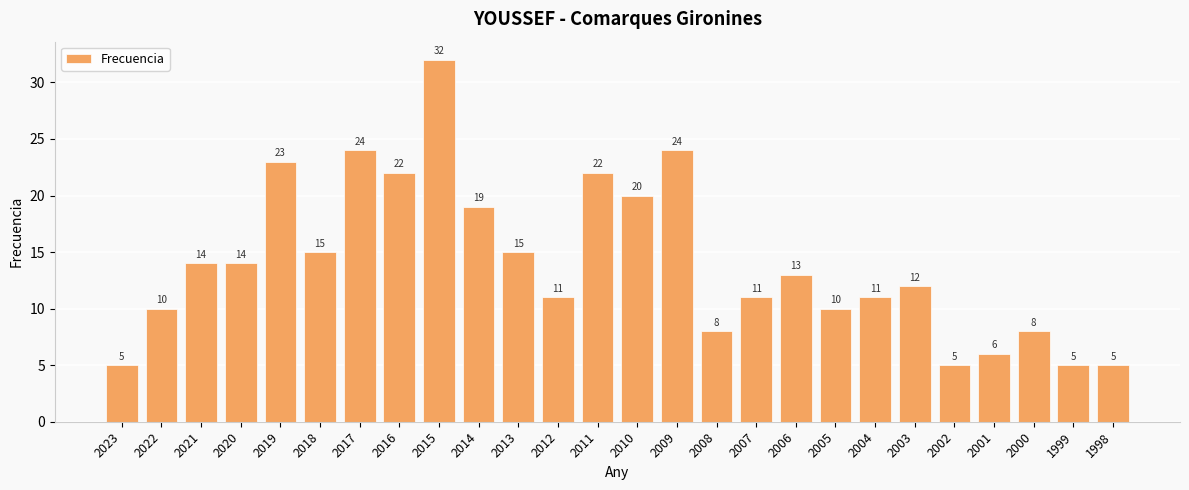

What is the maximum value shown in the chart?

32